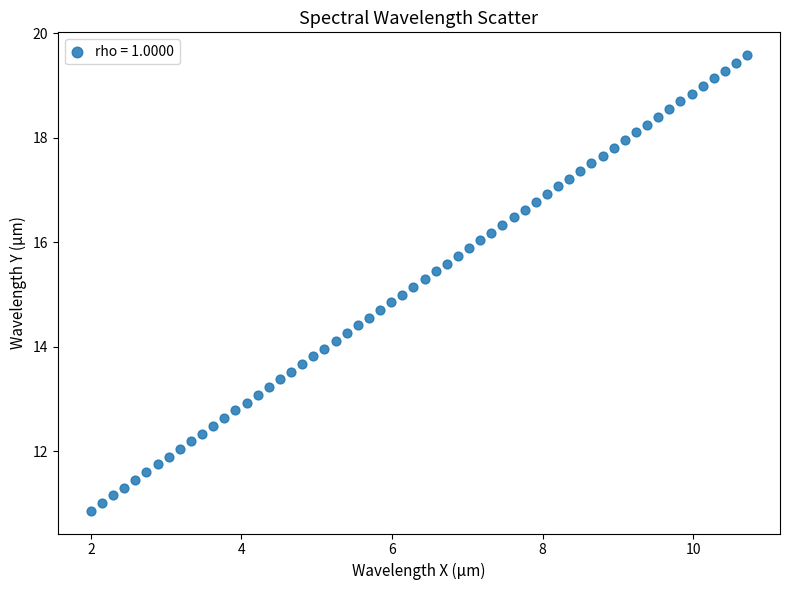

What is the range of X values (max minus min)?

8.7